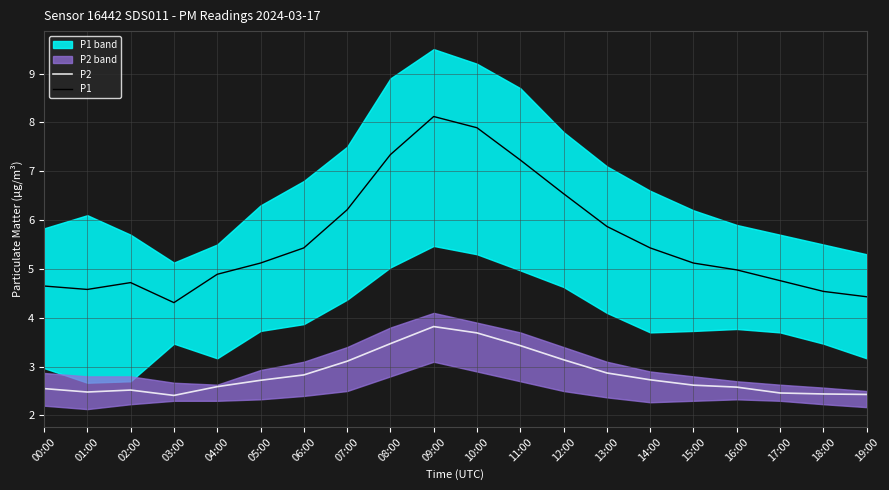

True or false: P1 has more than 2 points higher than both neighbors.

False